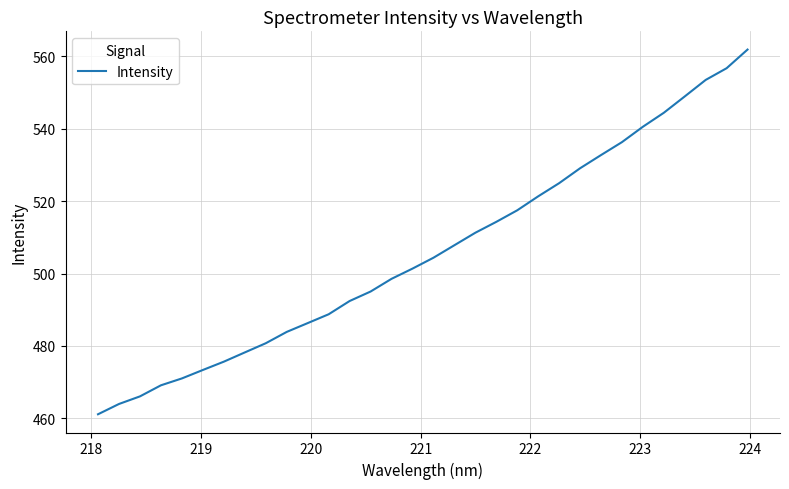

What is the average value?

506.0